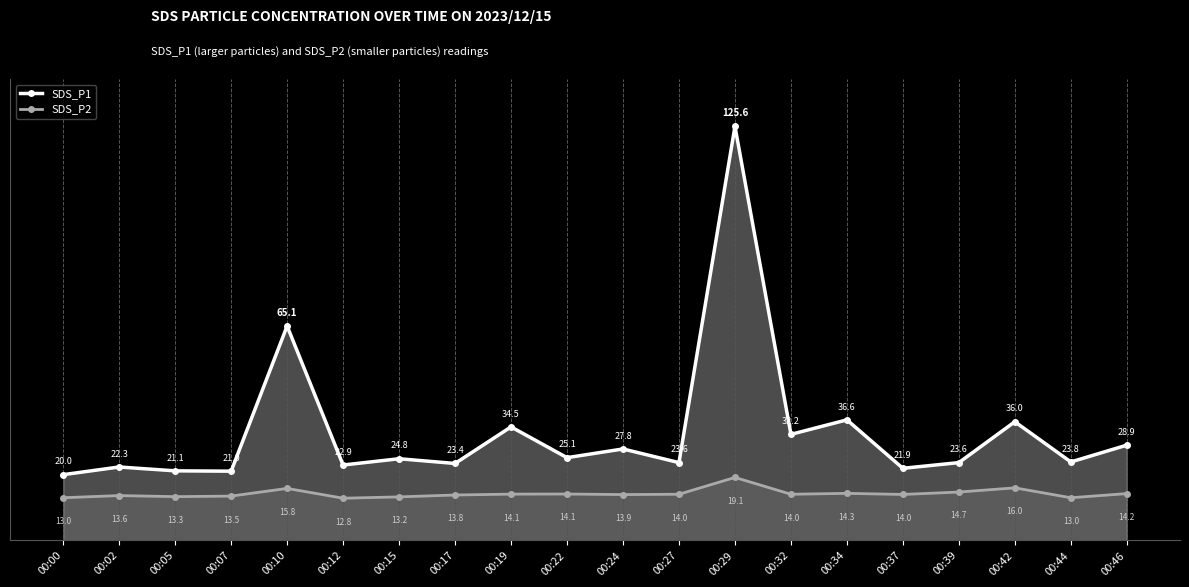

At which label does SDS_P2 first exceed 14?

00:10